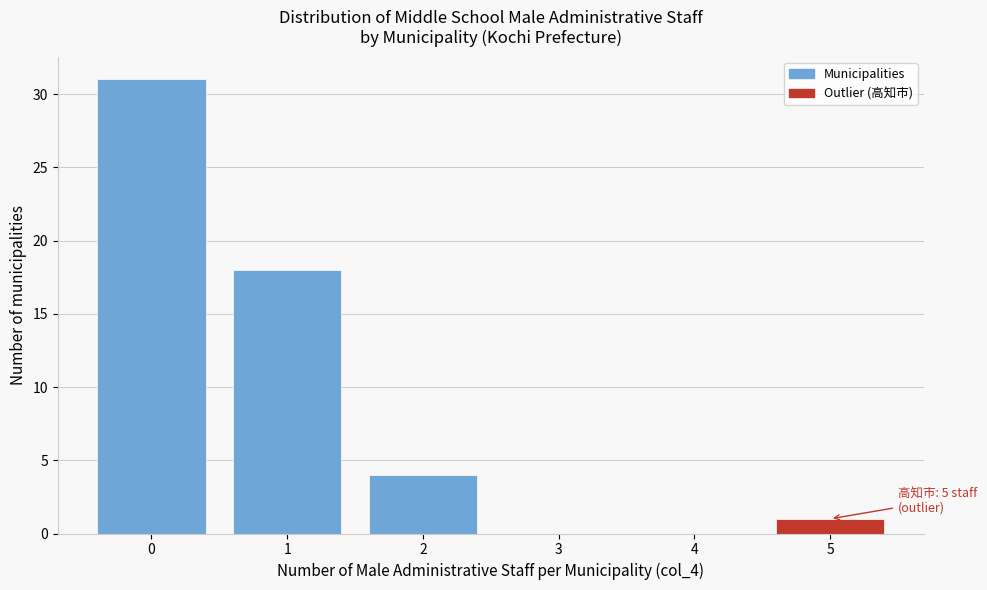

Which range on the x-axis has the tallest bar?

-0.5 to 0.5